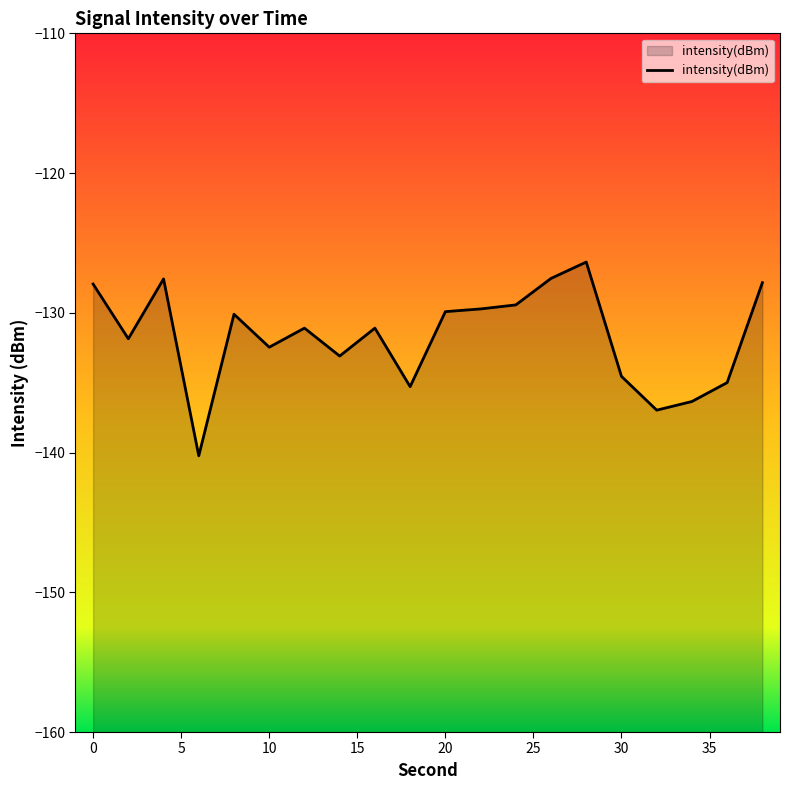

What is the sum of the values at 28 and 20?

-256.3